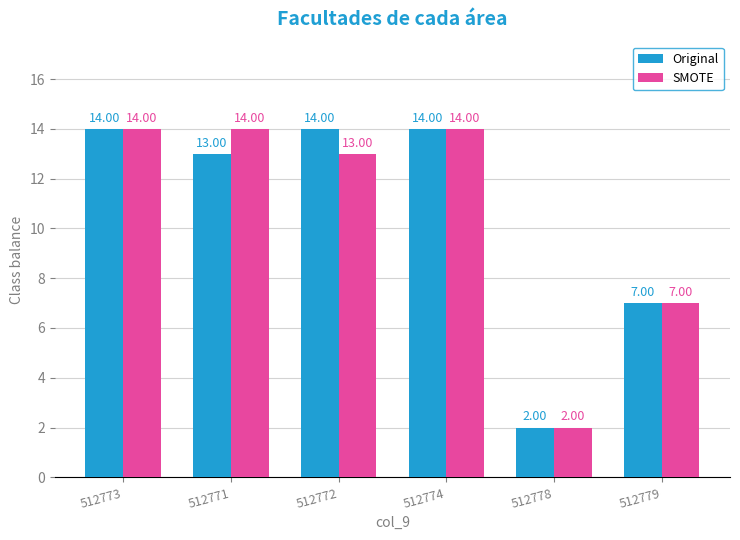

At which category does the chart reach its minimum across all series?

512778